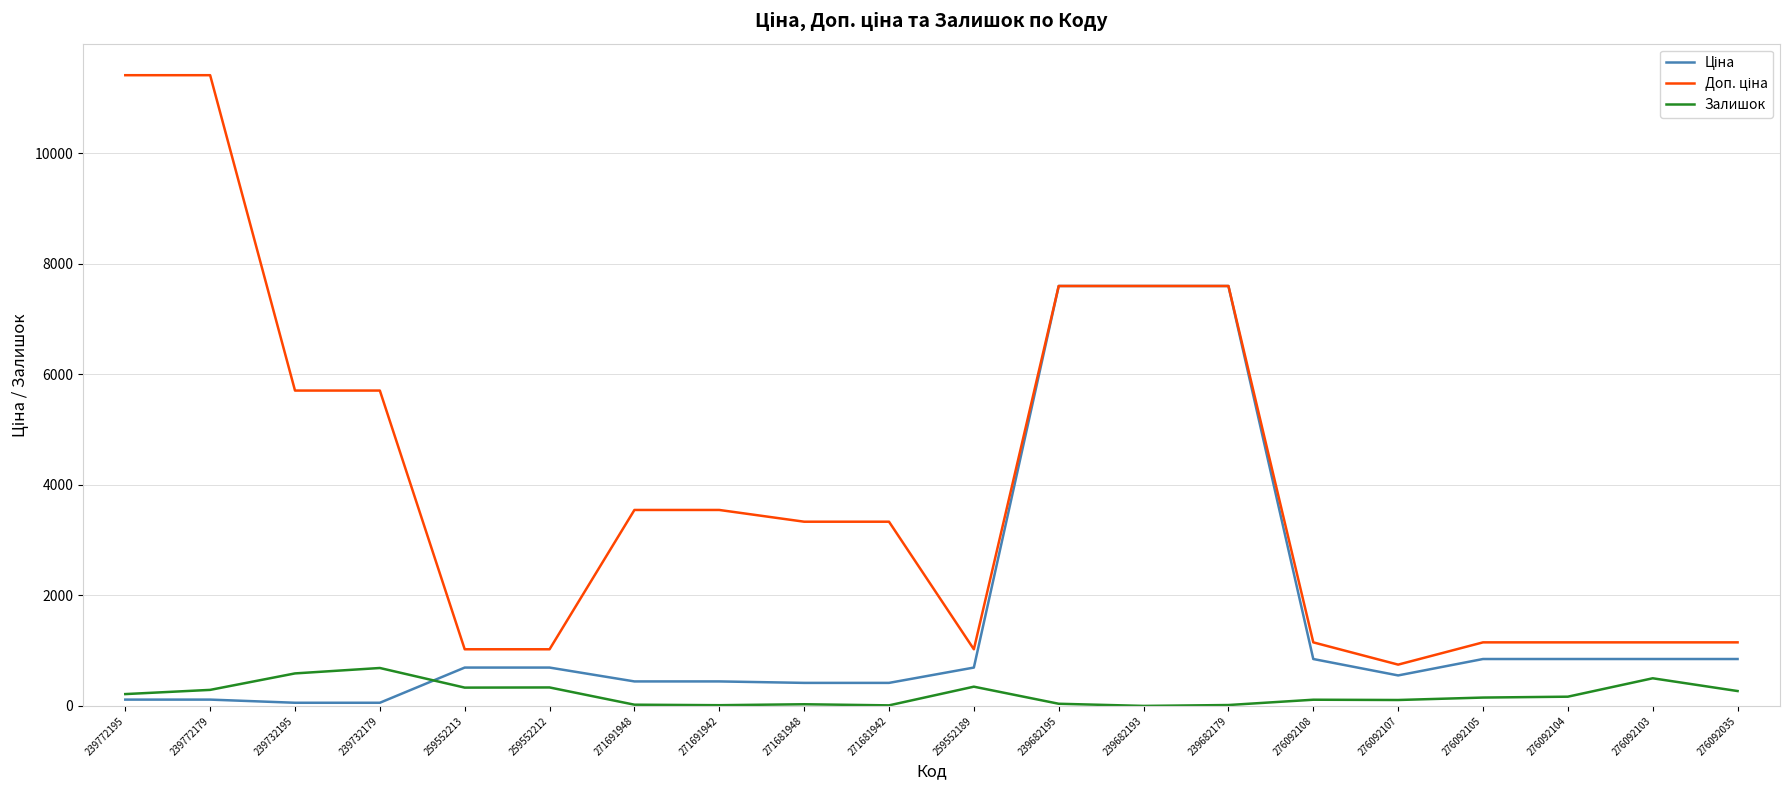

What is the spread (max minus min) of values at 259552213?

693.6